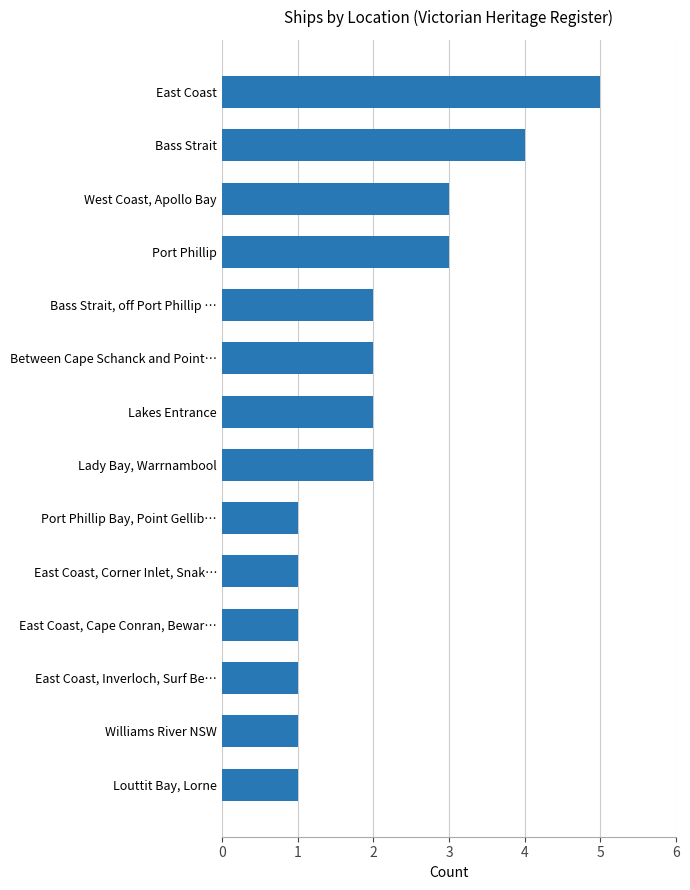

How many bars are there in total?

14